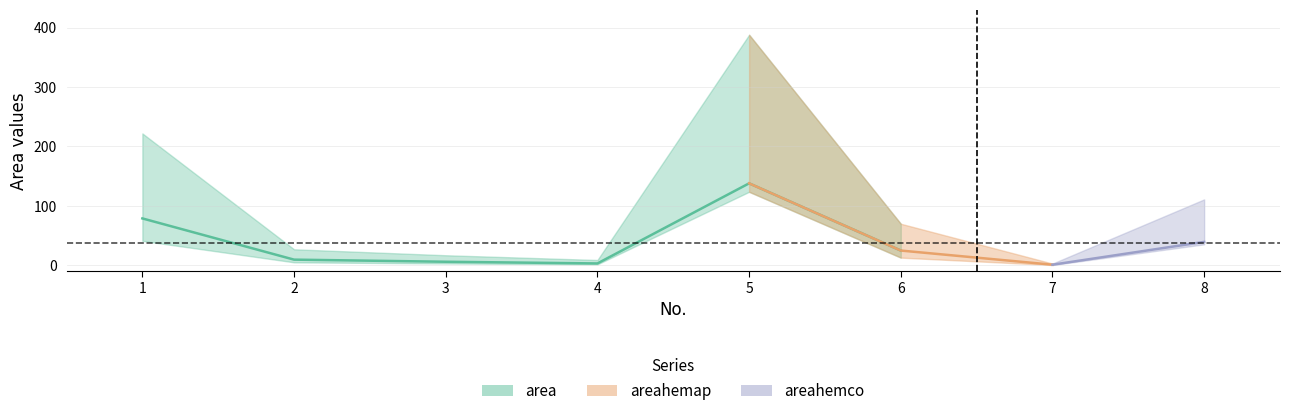

How many points are higher than both their immediate neighbors (excluding endpoints)?

1